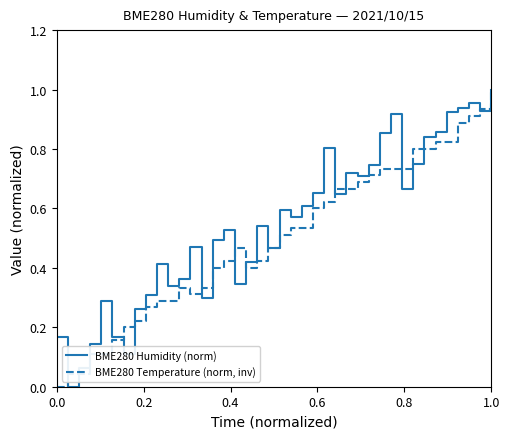

List the series in order of their overall mean, lowest first.

BME280 Temperature (norm, inv), BME280 Humidity (norm)